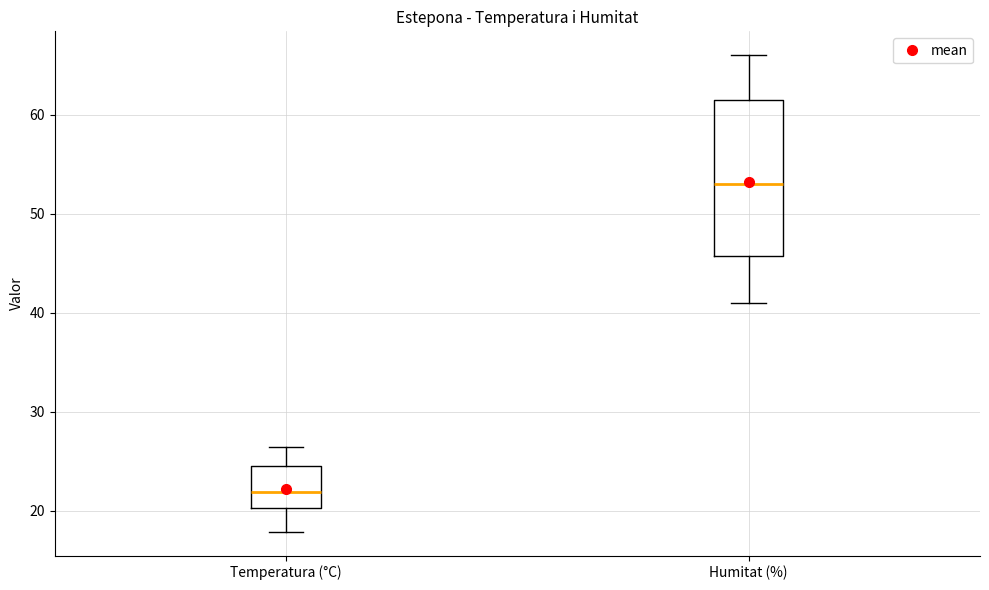

Where does the median line of the box for Temperatura (°C) sit on the y-axis? The values are not printed on the chart, so give them approximately, as read against the axis.

22